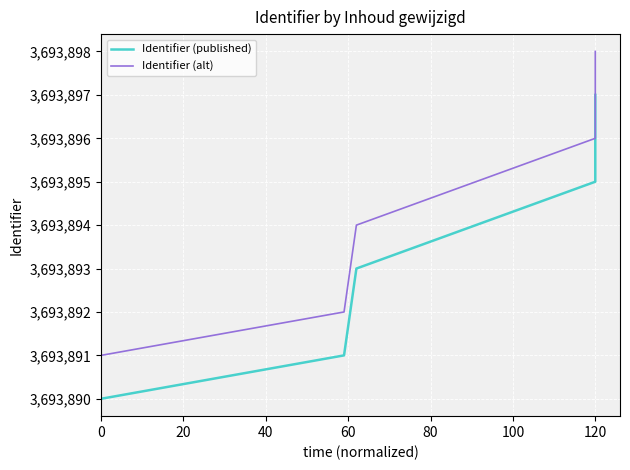

True or false: Identifier (alt) and Identifier (published) cross at least once.

False